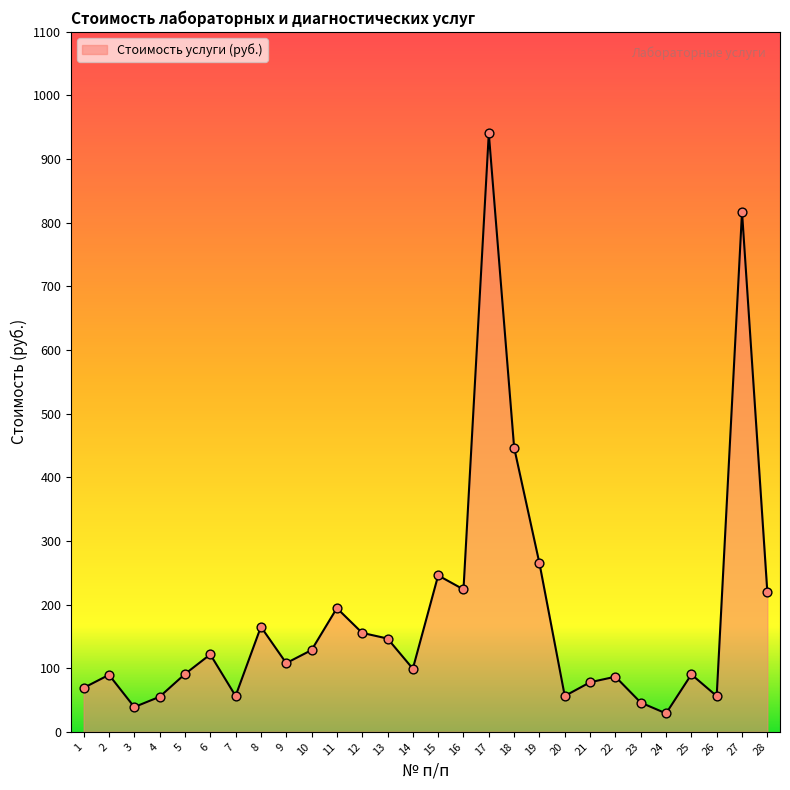

What is the change in value from 2 to 19?

+175.3